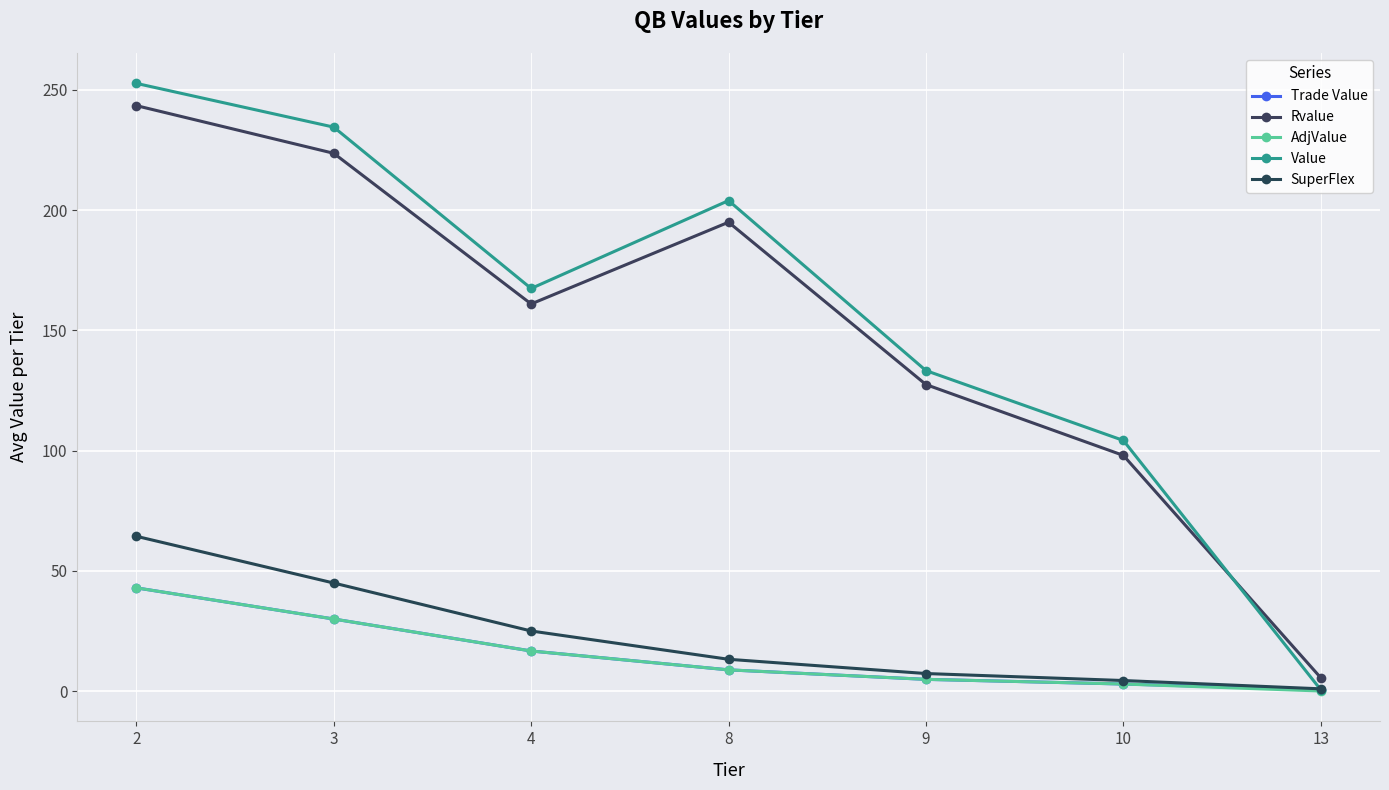

Reading right to left, what are all the values shown in this chart?

Trade Value: 0.6	2.9	4.8	8.8	16.6	29.9	42.9
Rvalue: 5.5	98.0	127.5	195.0	161.0	223.7	243.5
AdjValue: 0.0	2.9	4.8	8.8	16.6	29.9	42.9
Value: 0.5	104.2	133.3	204.0	167.4	234.6	252.7
SuperFlex: 0.9	4.4	7.3	13.2	25.0	44.9	64.4